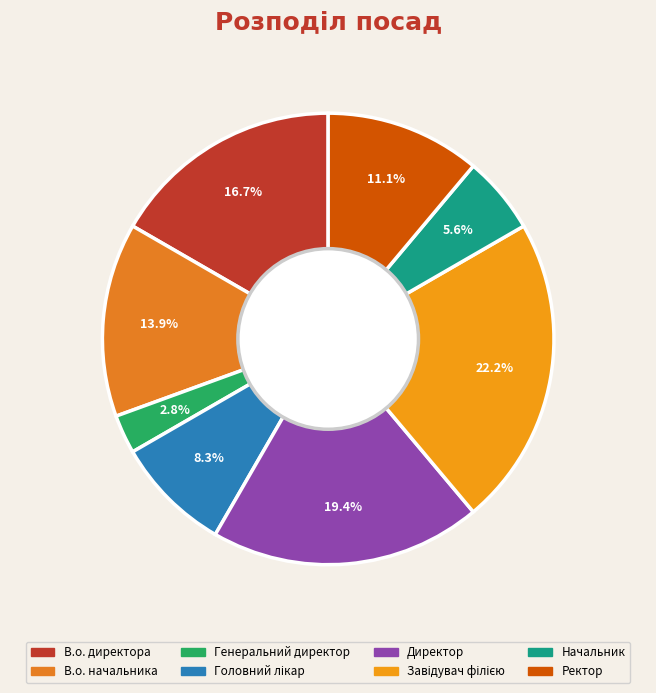

What is the smallest slice in the pie chart?

Генеральний директор